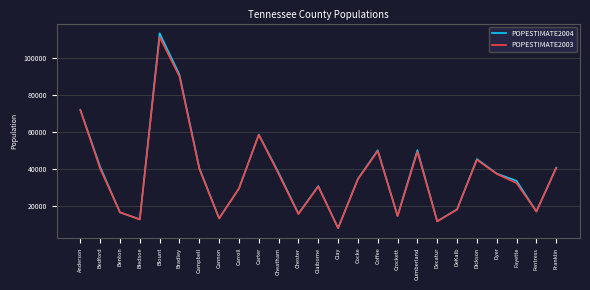

What is the smallest value displayed?

7949